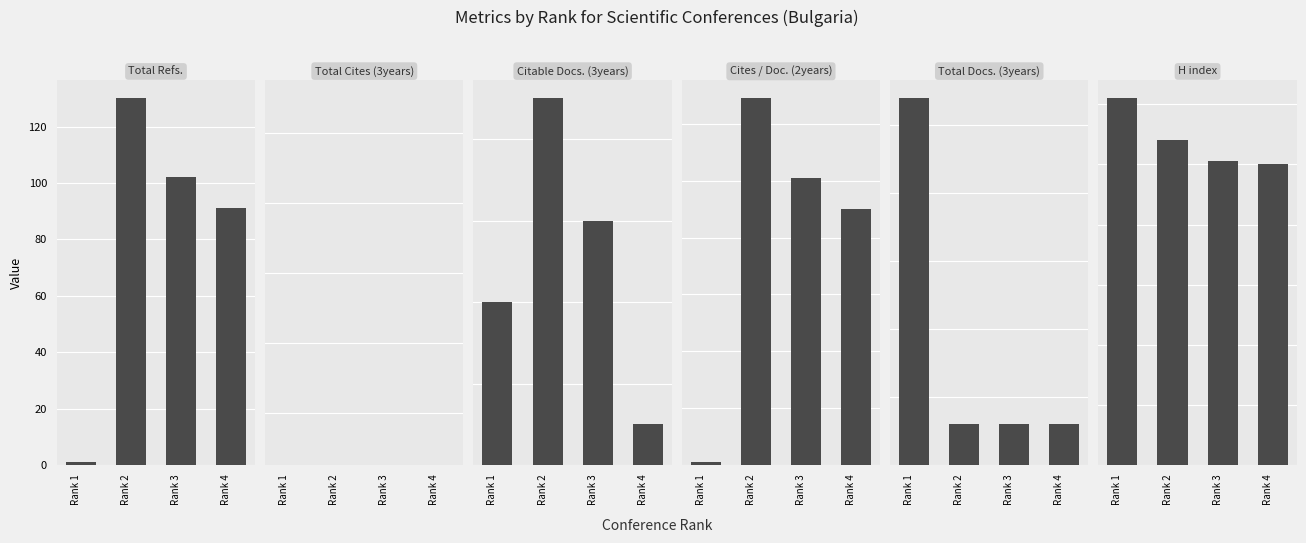

What is the highest value of the Total Docs. (3years) series?

27